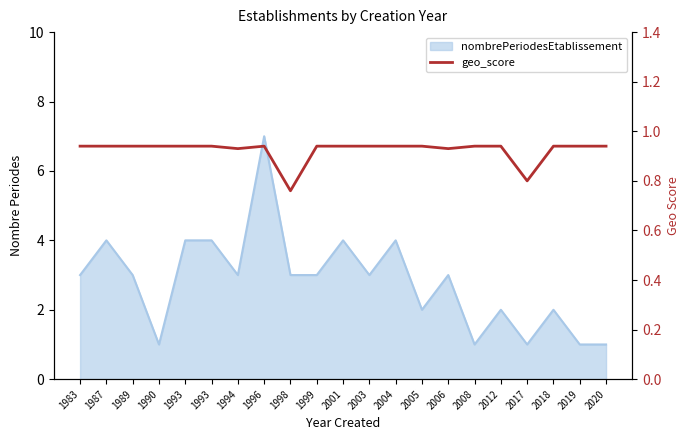

Count the number of categories in the chart.

21